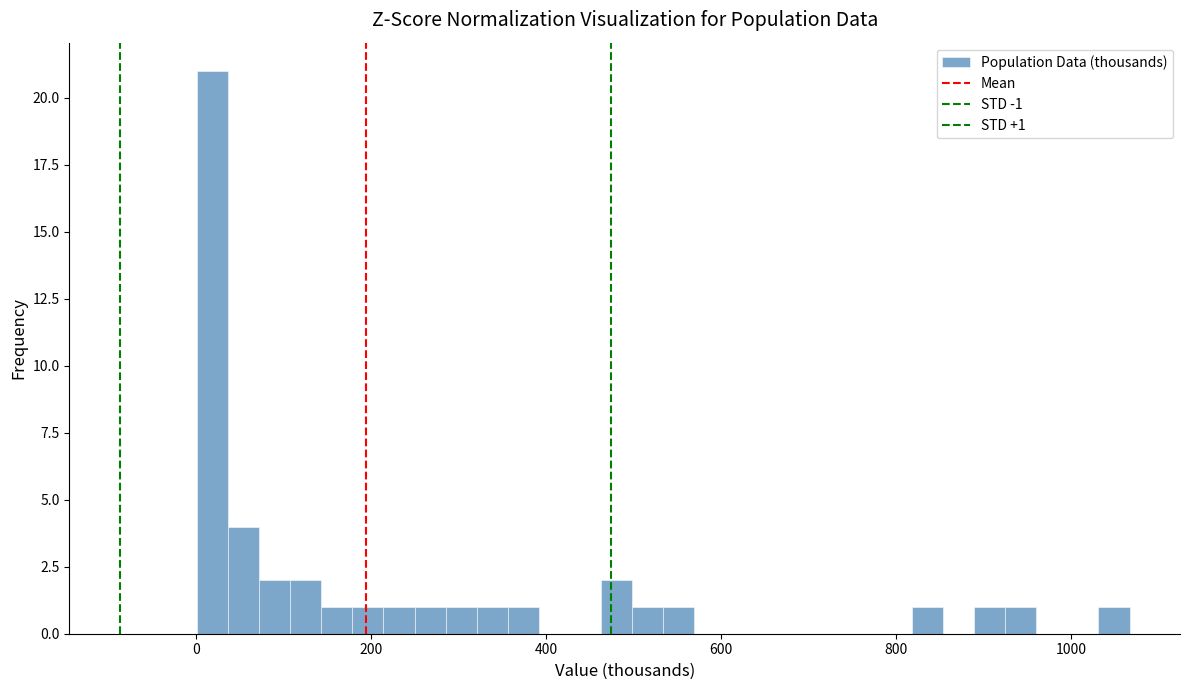

Around what value on the x-axis is the tallest bar? Give the approximate position of its centre, as read against the axis.

20